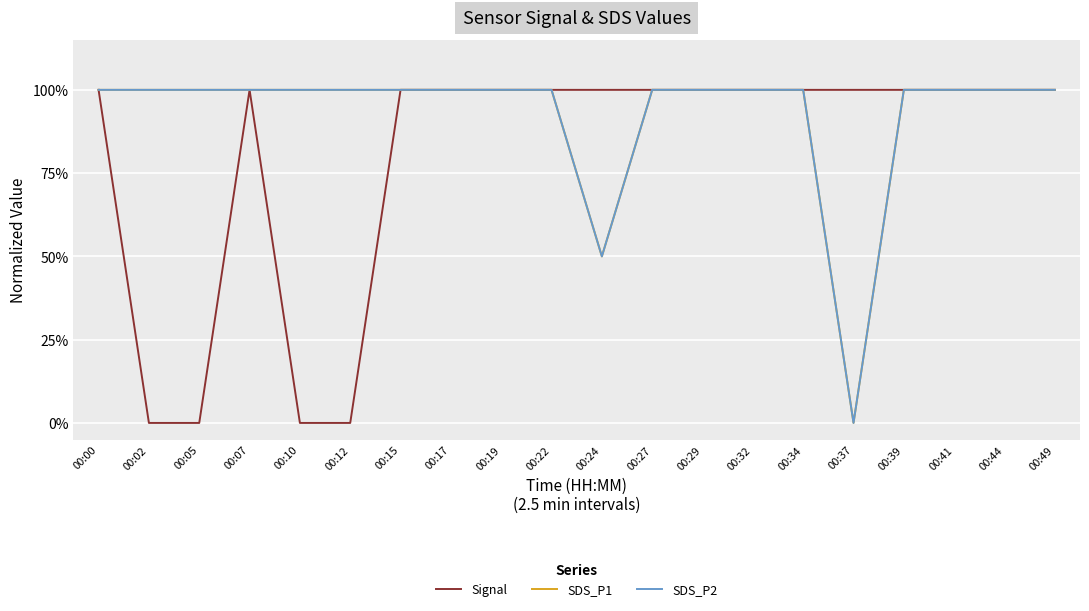

Does the chart display data point markers on the line(s)?

No